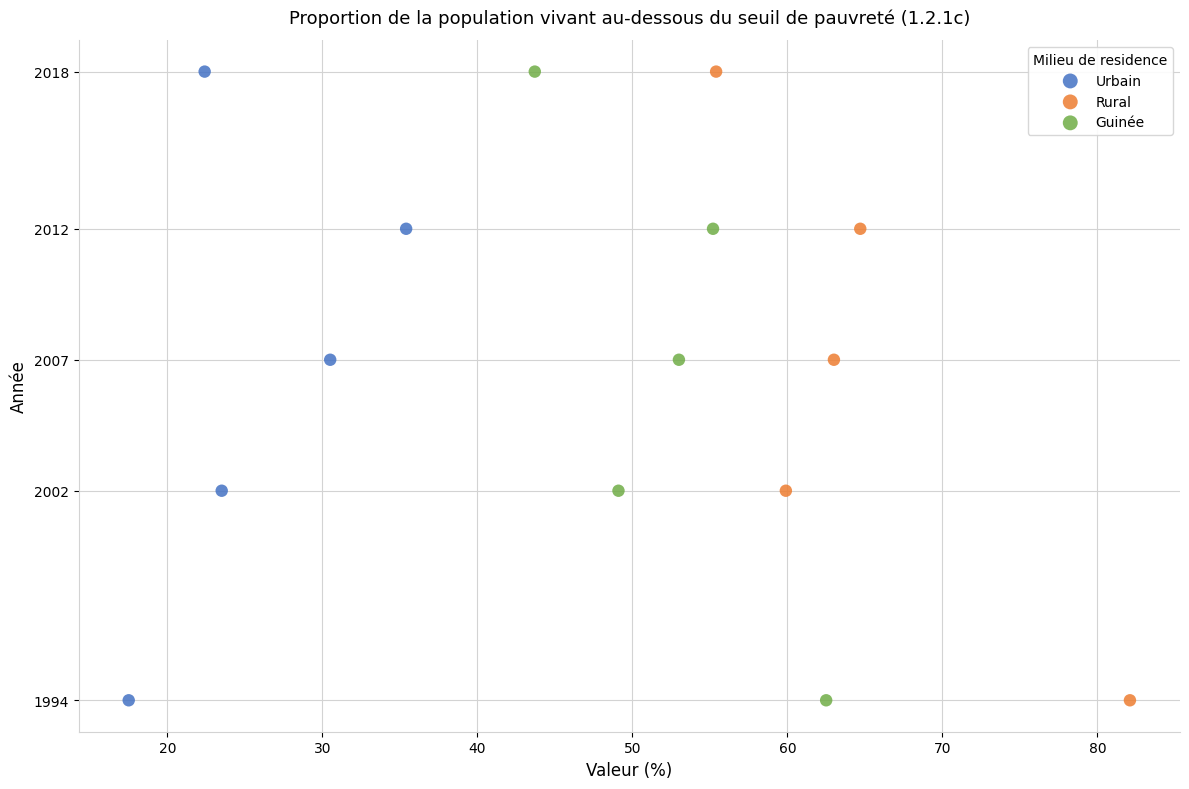

What are all the series names shown in the legend?

Urbain, Rural, Guinée